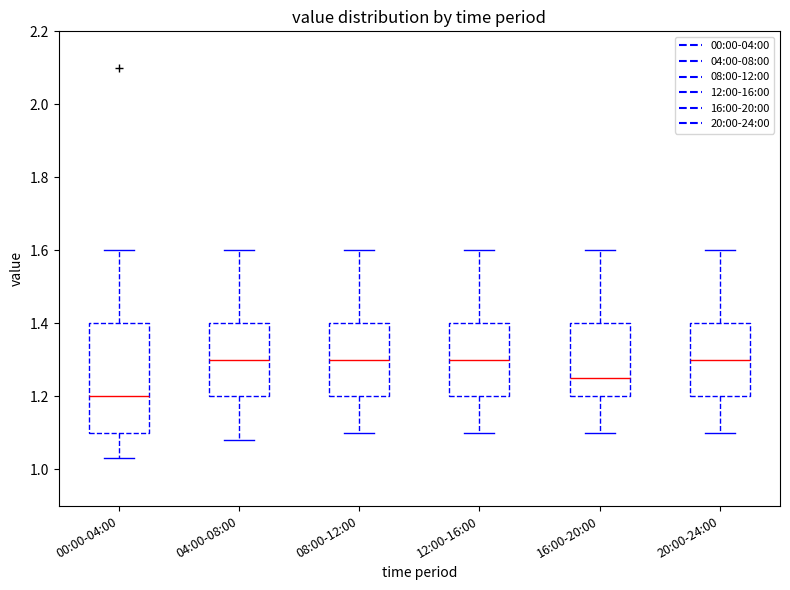

Reading left to right, read every box against the y-axis: the position of its median line, the range the box covers, and the ends of its whiskers. The values are not printed on the chart, so give them approximately, as read against the axis.

00:00-04:00: median 1.20, box 1.10 to 1.40, whiskers 1.04 to 1.60
04:00-08:00: median 1.30, box 1.20 to 1.40, whiskers 1.08 to 1.60
08:00-12:00: median 1.30, box 1.20 to 1.40, whiskers 1.10 to 1.60
12:00-16:00: median 1.30, box 1.20 to 1.40, whiskers 1.10 to 1.60
16:00-20:00: median 1.26, box 1.20 to 1.40, whiskers 1.10 to 1.60
20:00-24:00: median 1.30, box 1.20 to 1.40, whiskers 1.10 to 1.60